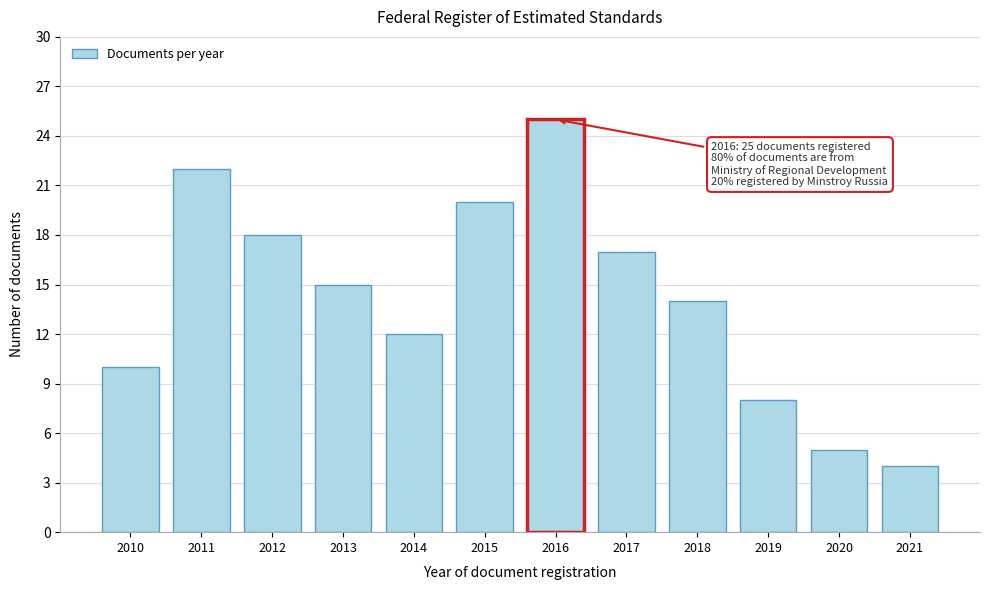

Reading left to right, what are all the values shown in this chart?

10	22	18	15	12	20	25	17	14	8	5	4